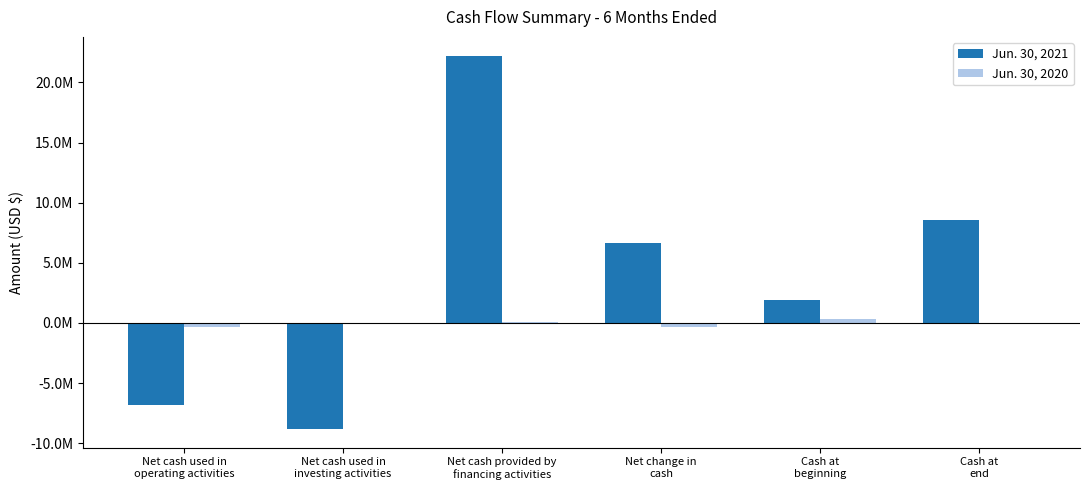

What is the label of the 4th bar from the left?

Net change in
cash